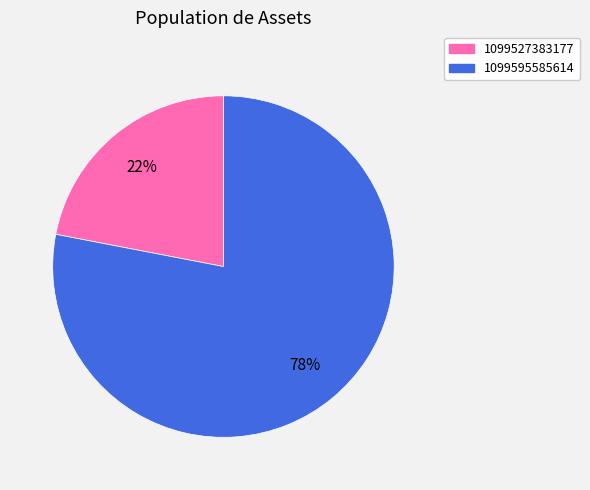

Which has a higher value, 1099527383177 or 1099595585614?

1099595585614